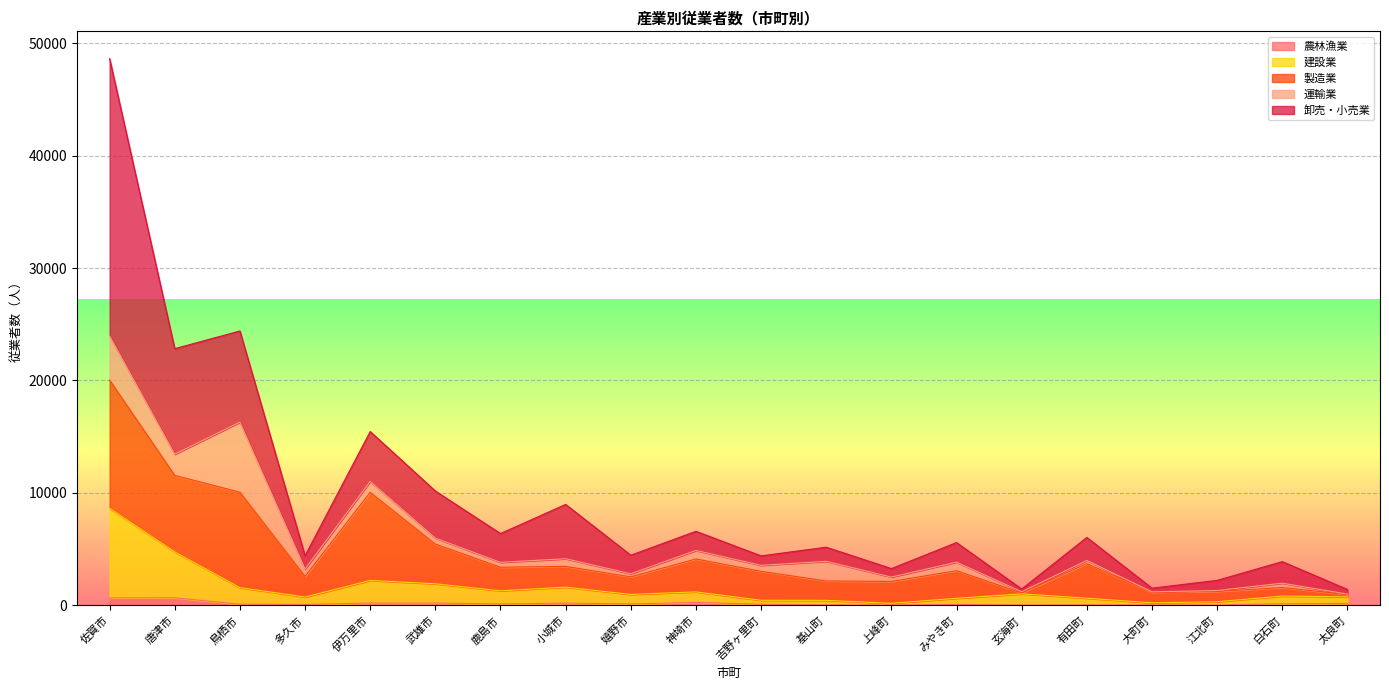

What is the average value of the 建設業 series?

1516